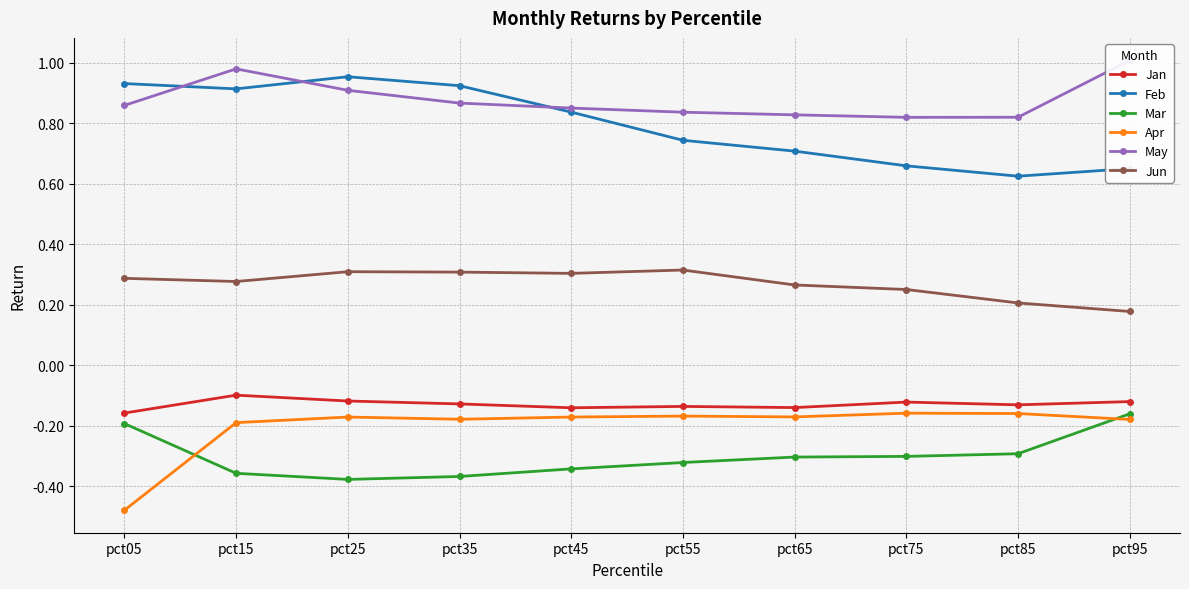

Between pct15 and pct65, which series saw the biggest shift?

Feb